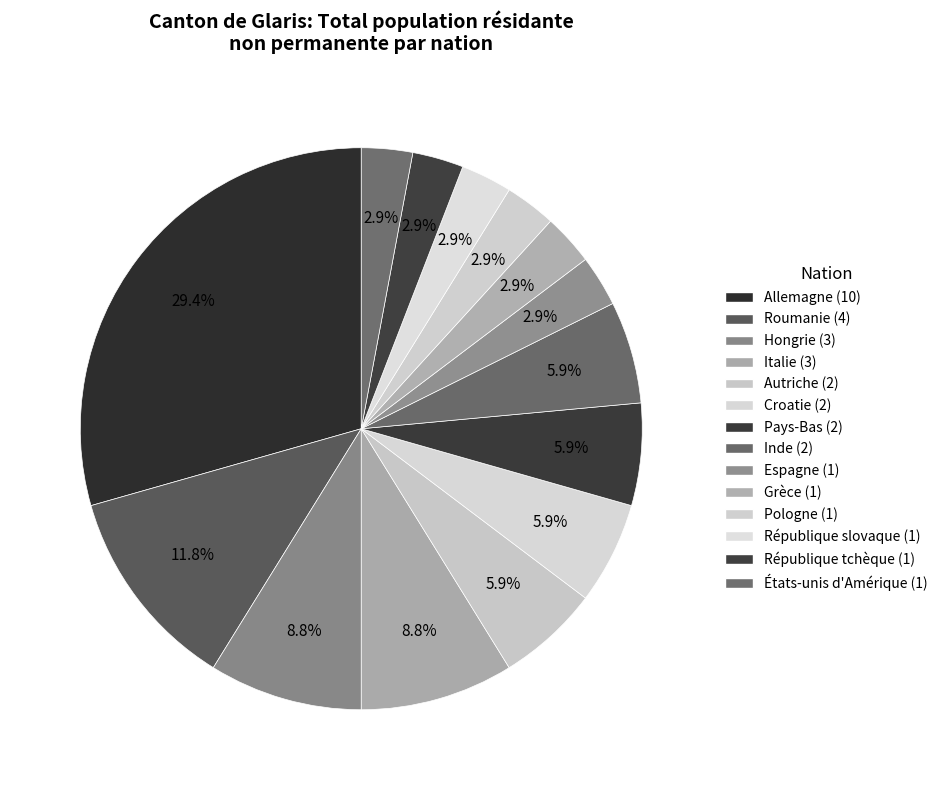

Rank the categories by value from lowest to highest.

Espagne, Grèce, Pologne, République slovaque, République tchèque, États-unis d'Amérique, Autriche, Croatie, Pays-Bas, Inde, Hongrie, Italie, Roumanie, Allemagne